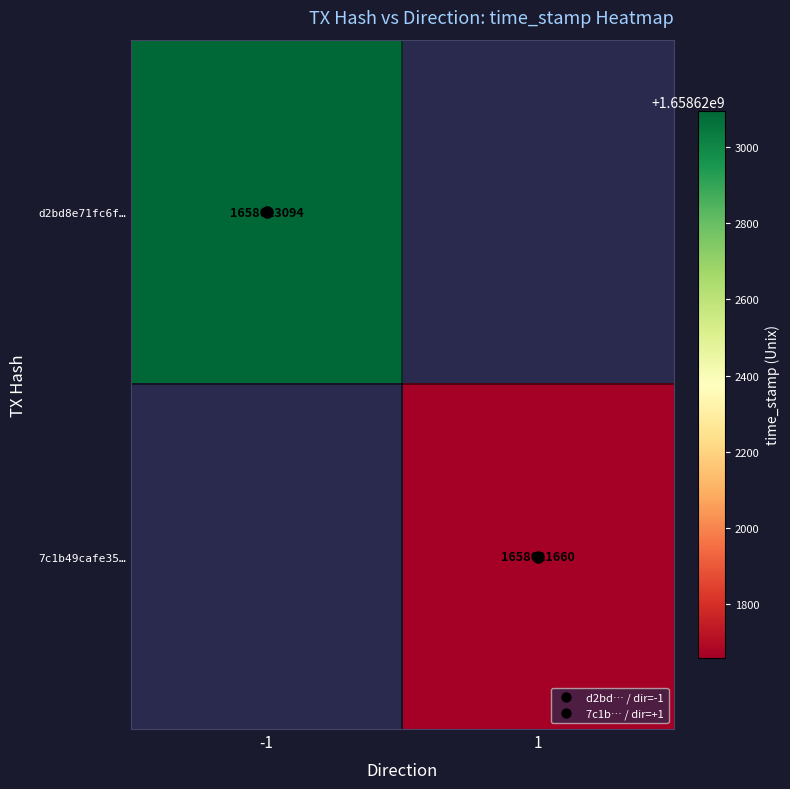

Is it true that d2bd8e71fc6f814c4d4da3fcc80eb83bd8f7302 equals -1 at direction?

True